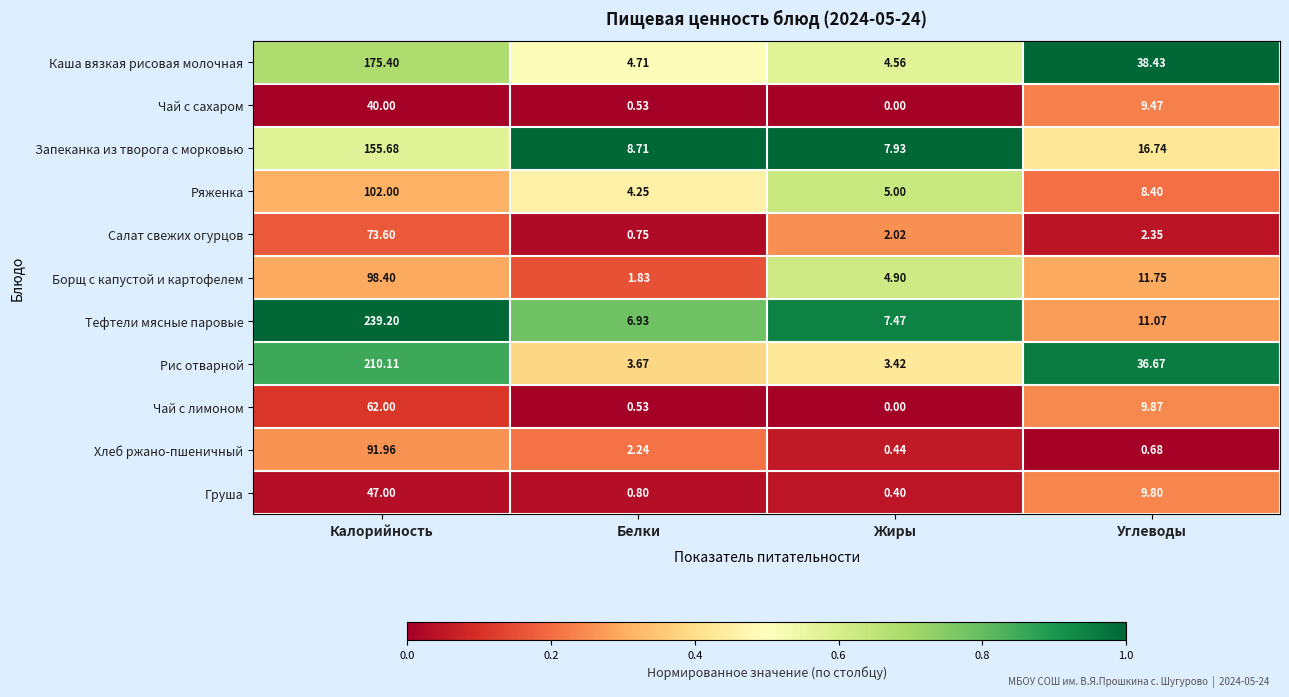

How many categories are shown in the chart?

4